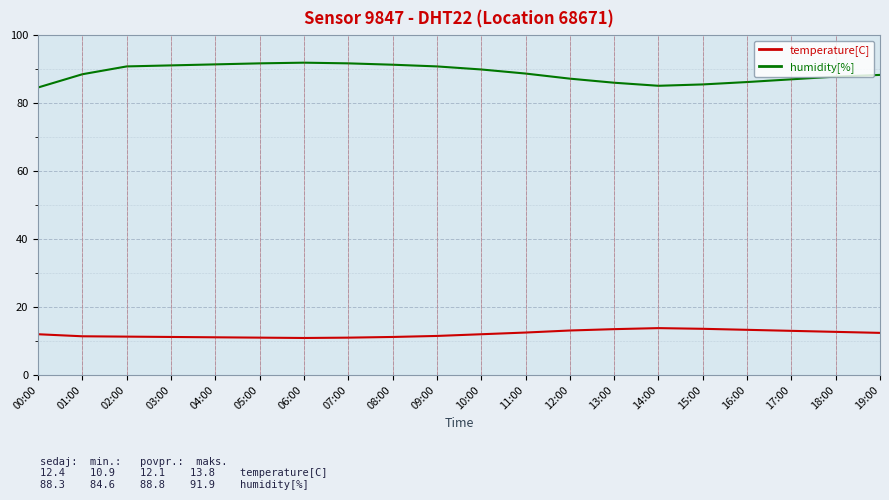

At how many categories does at least one series exceed 57?

20